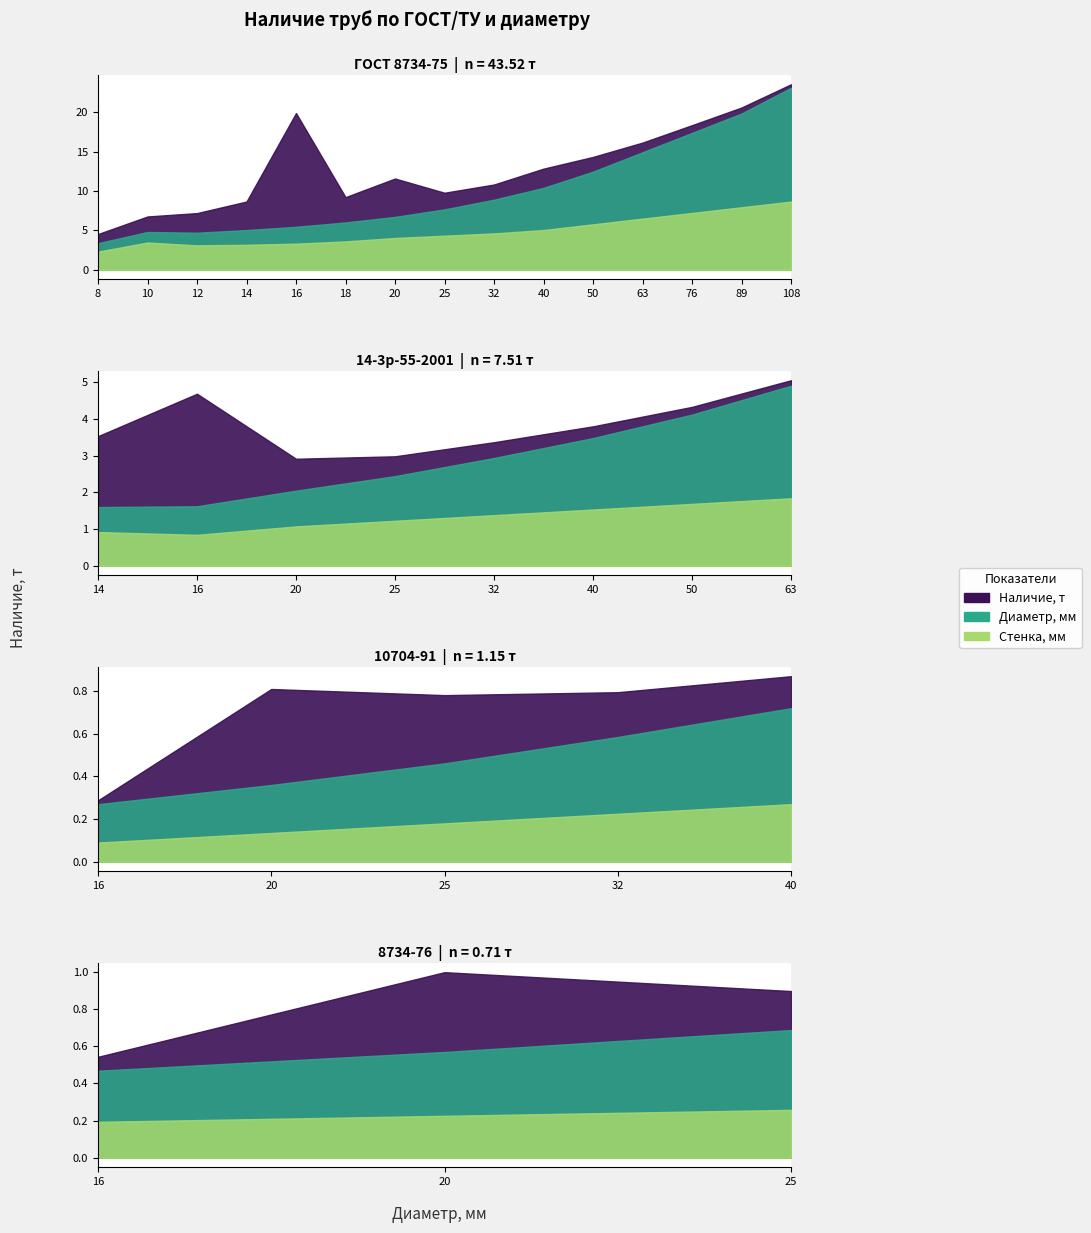

Rank the series by their maximum value, from highest to lowest.

Наличие, т, Диаметр, мм (mean), Стенка, мм (mean)